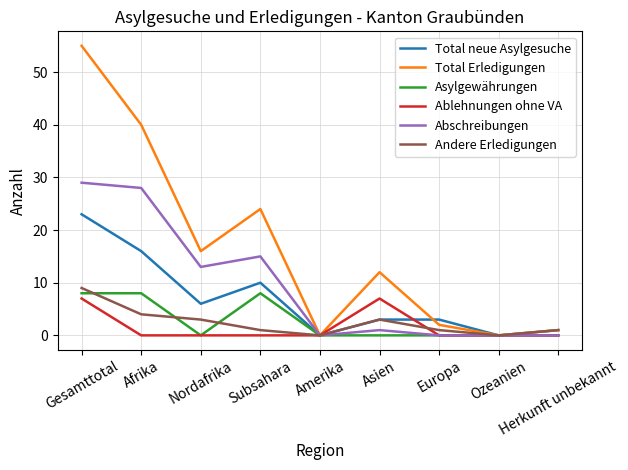

The value of Abschreibungen at Gesamttotal is 48. True or false?

False